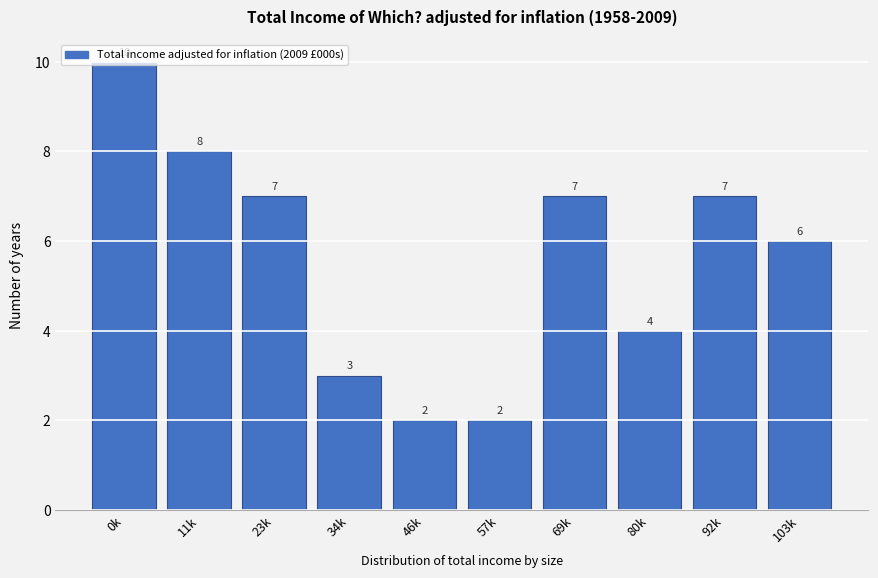

Which label corresponds to the largest value in the chart?

0k